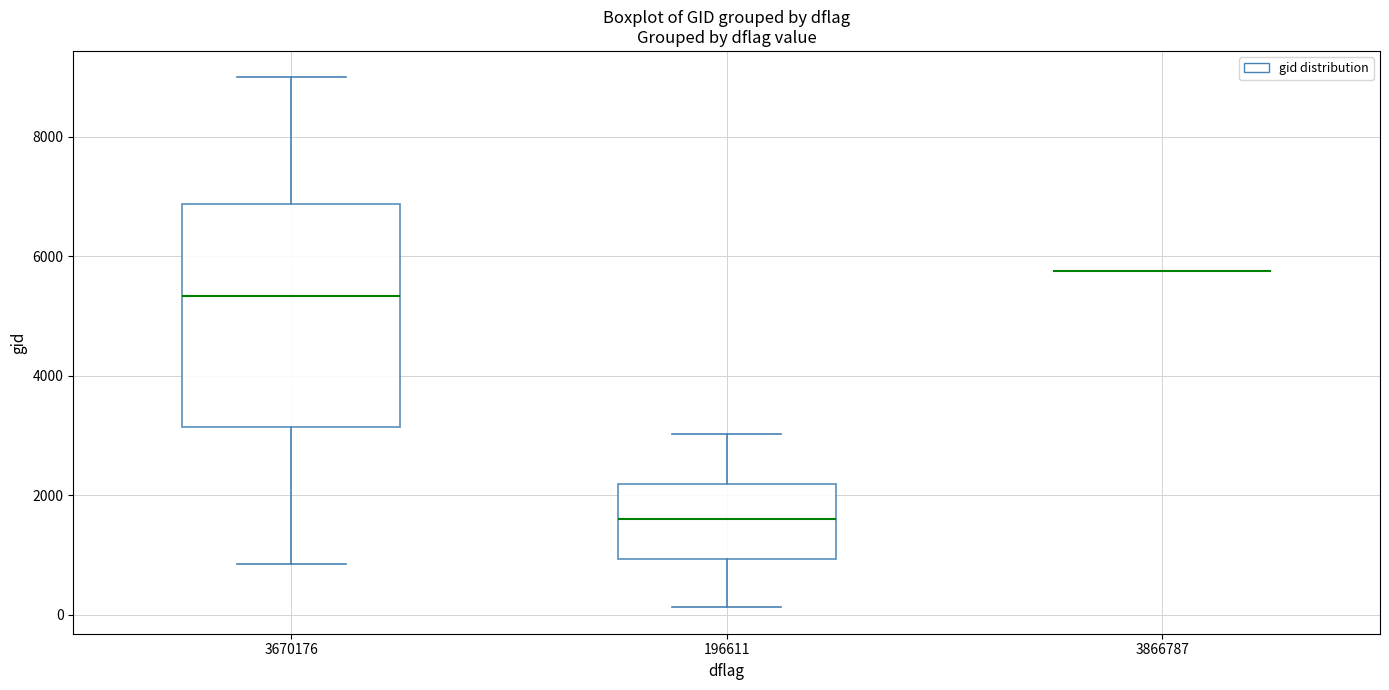

Reading left to right, transcribe this box plot: for each box, give where its median line is, the range the box spans, and where its two whiskers end, as read against the y-axis. The values are not printed on the chart, so give them approximately, as read against the axis.

3670176: median 5400, box 3200 to 6800, whiskers 800 to 9000
196611: median 1600, box 1000 to 2200, whiskers 200 to 3000
3866787: box collapsed to a line at 5800, whiskers 5800 to 5800